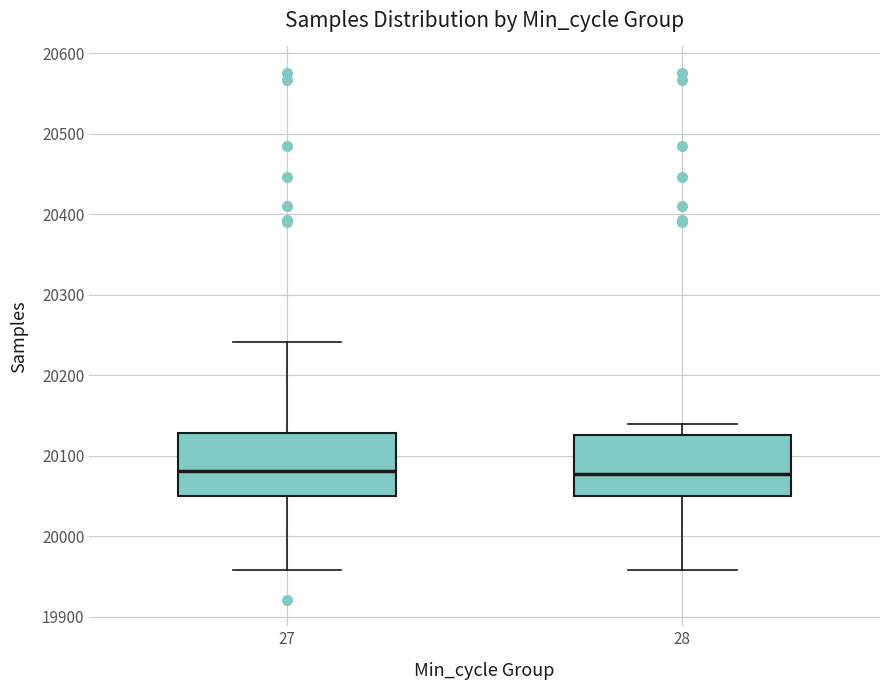

Reading left to right, transcribe this box plot: for each box, give where its median line is, the range the box spans, and where its two whiskers end, as read against the y-axis. The values are not printed on the chart, so give them approximately, as read against the axis.

27: median 20080, box 20050 to 20130, whiskers 19960 to 20240
28: median 20080, box 20050 to 20130, whiskers 19960 to 20140